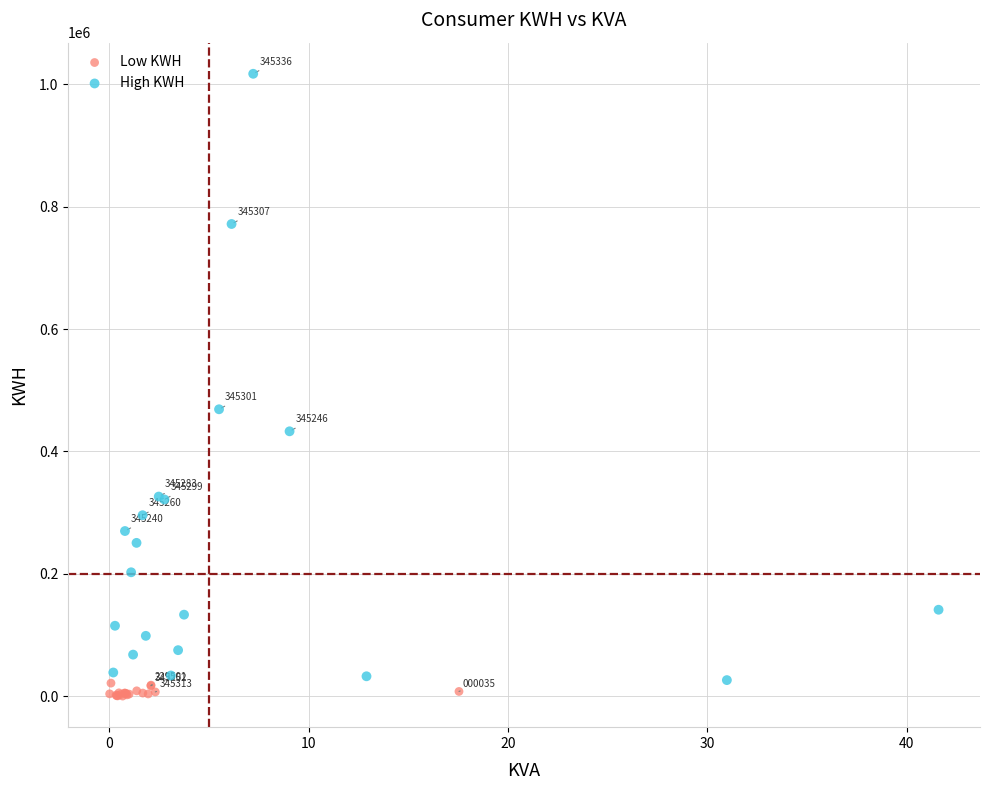

Which series has the widest spread of Y values?

High KWH